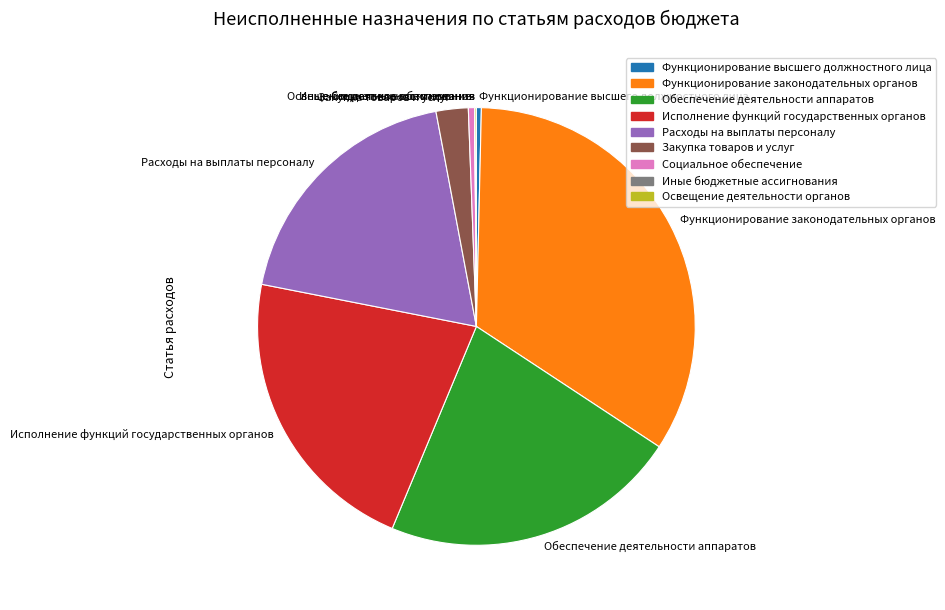

What is the largest slice in the pie chart?

Функционирование законодательных органов